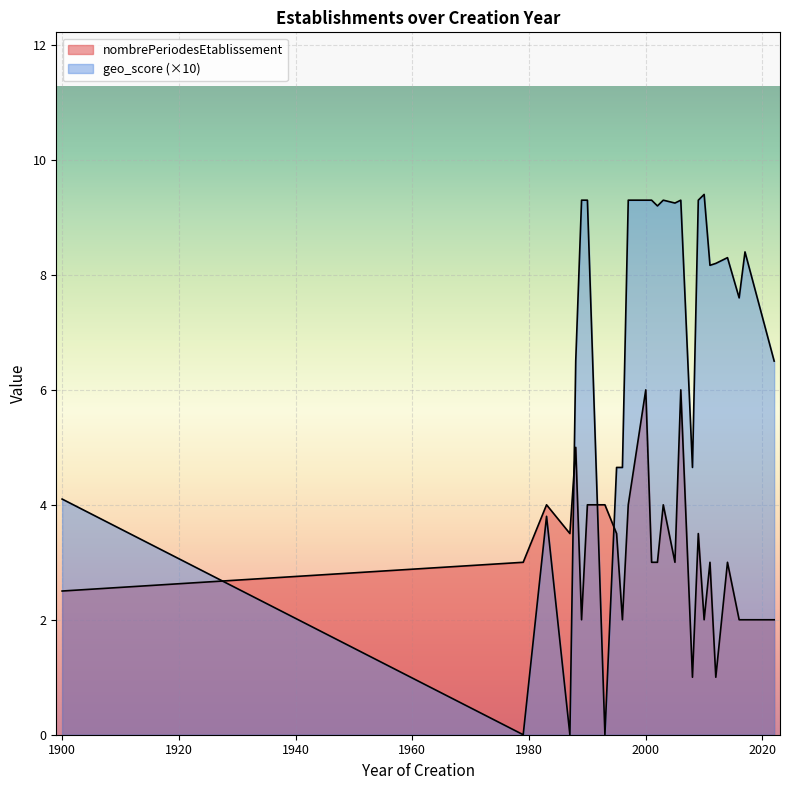

True or false: nombrePeriodesEtablissement and geo_score cross at least once.

False